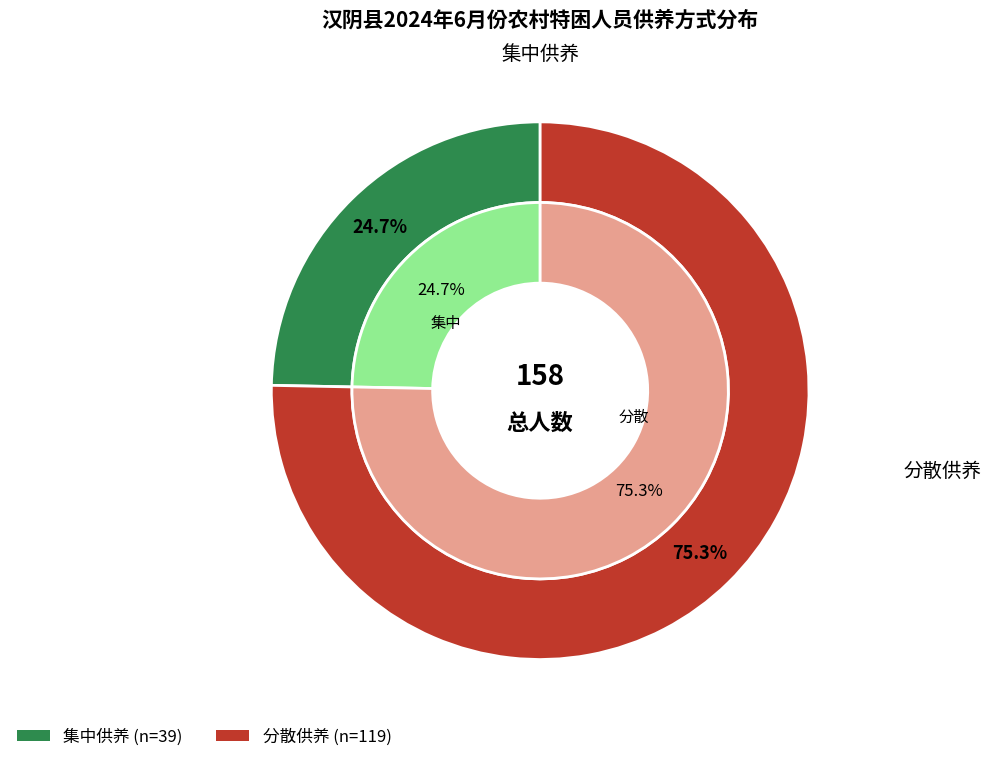

What portion of the pie excludes 集中?

75.3%